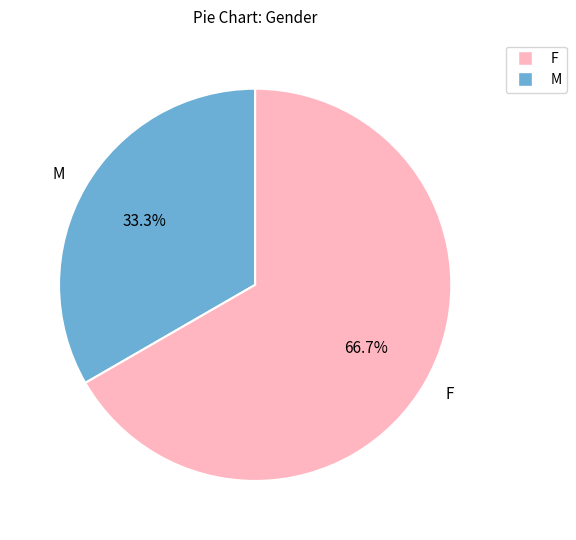

Does any single category account for the majority?

Yes